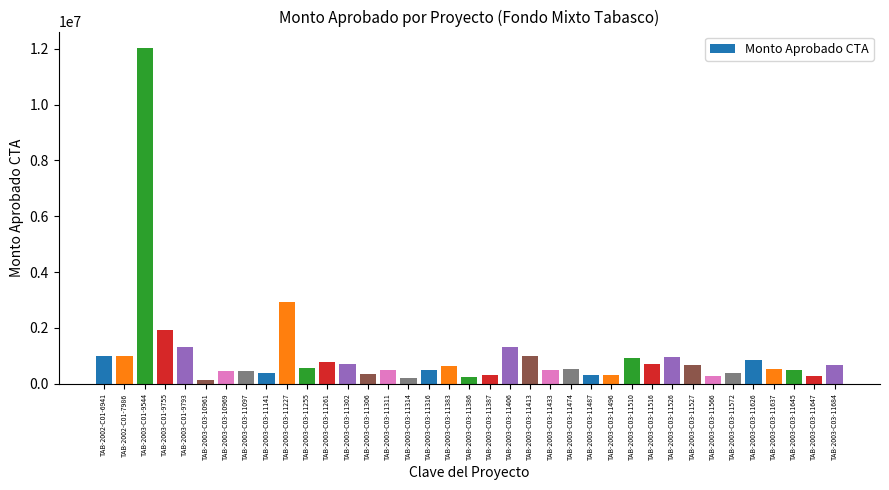

What is the ratio of the value at TAB-2002-C01-6941 to the value at TAB-2003-C03-11433?

2.0